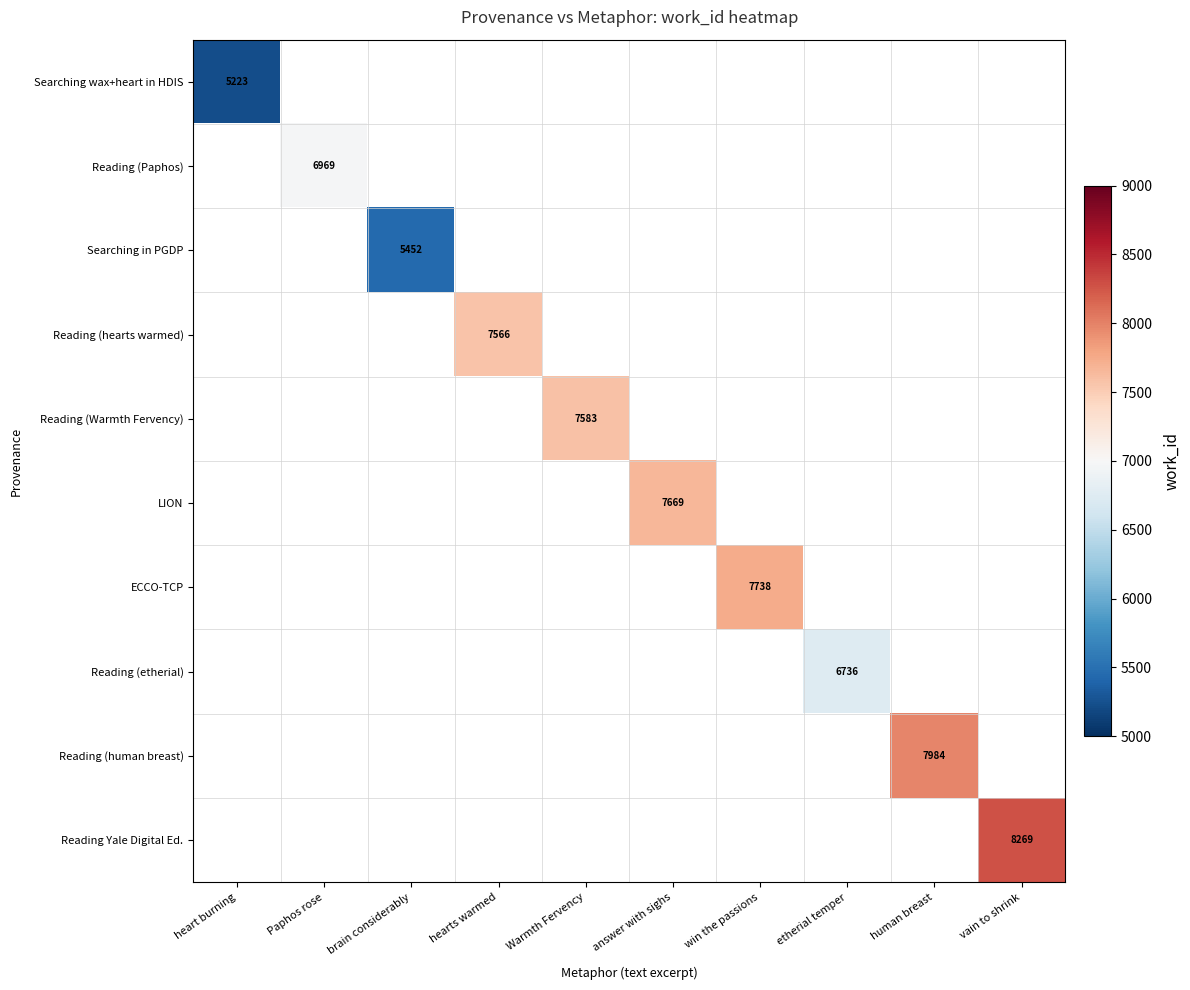

The value of Searching wax+heart in HDIS at heart burning is 3503. True or false?

False